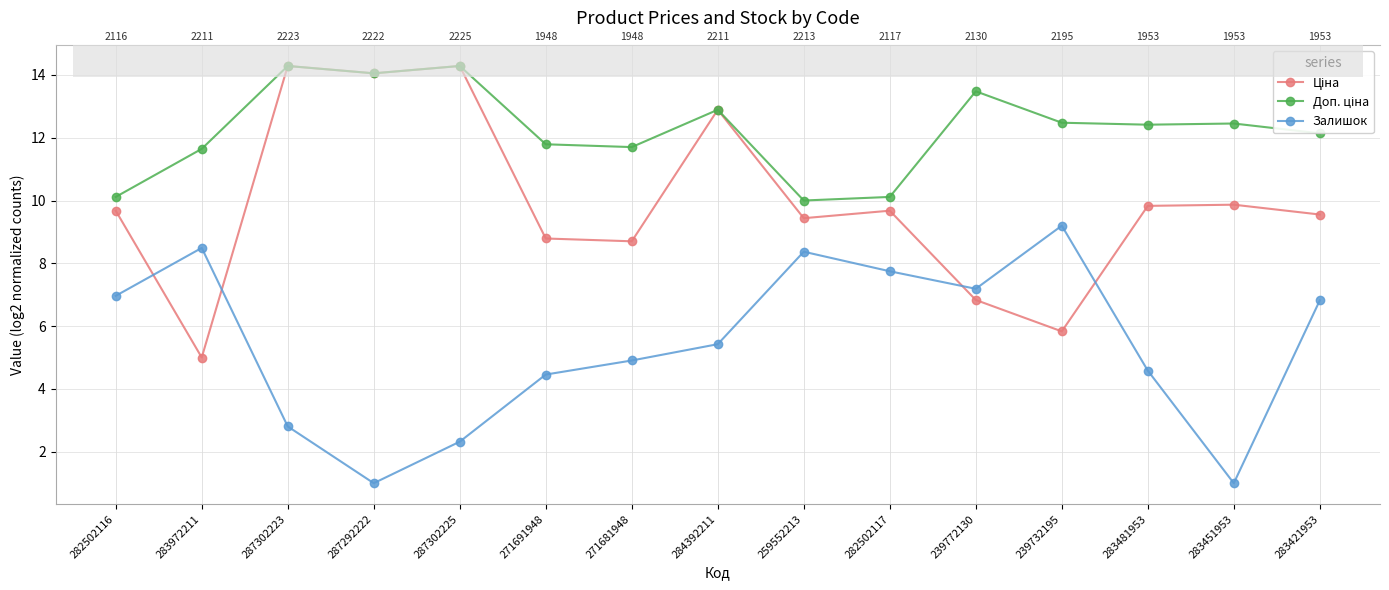

Is this an area chart (filled region under the line)?

No